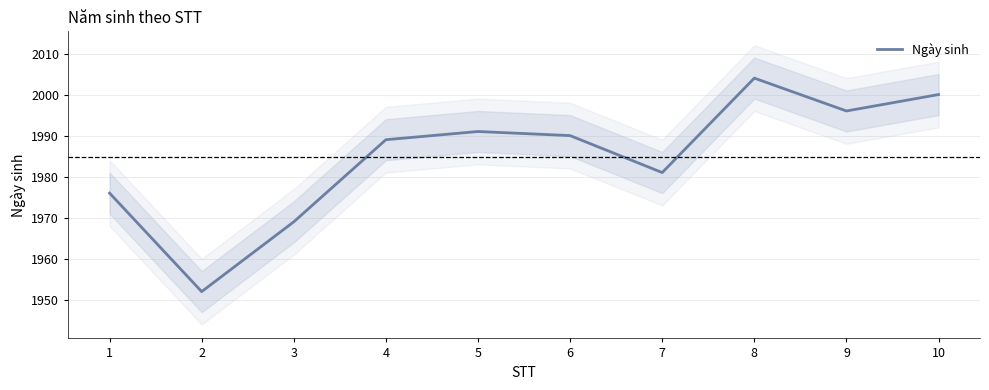

List the labels in order of value, largest first.

8, 10, 9, 5, 6, 4, 7, 1, 3, 2